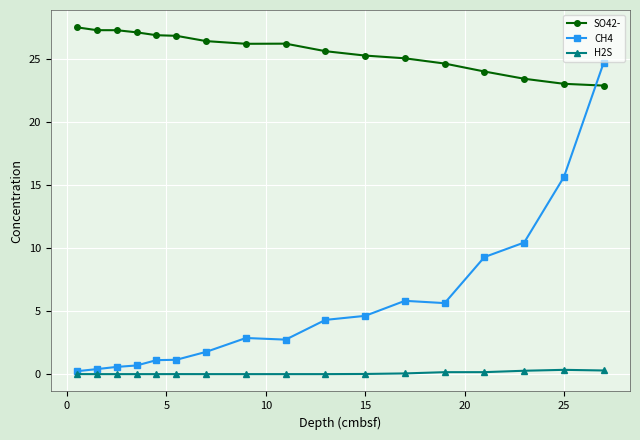

True or false: CH4 and SO42- intersect in this chart.

True